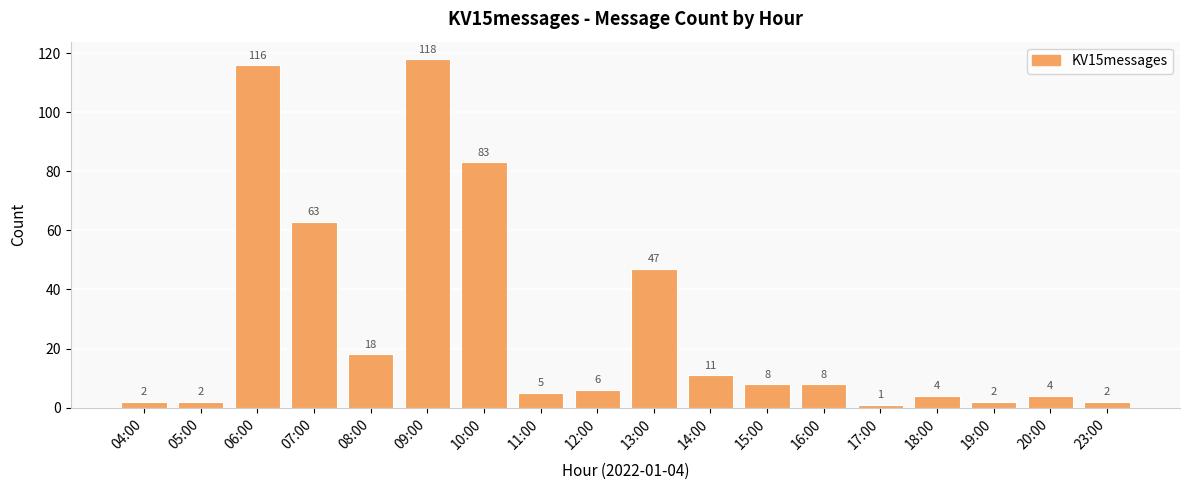

The value at 15:00 is 8. True or false?

True